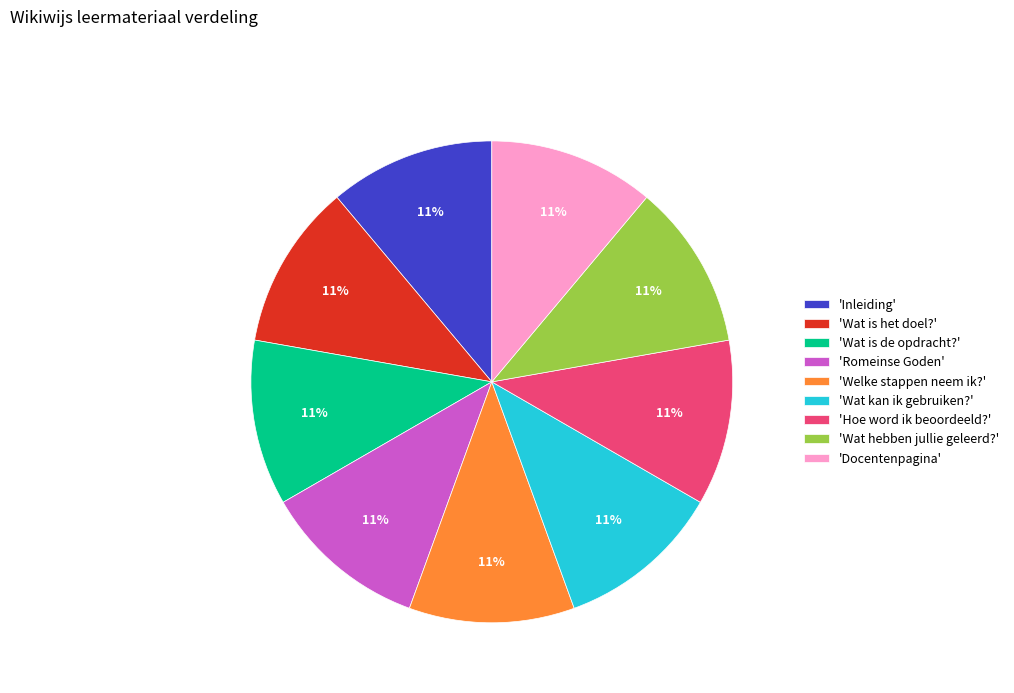

To the nearest percent, what is the average slice percentage?

11%